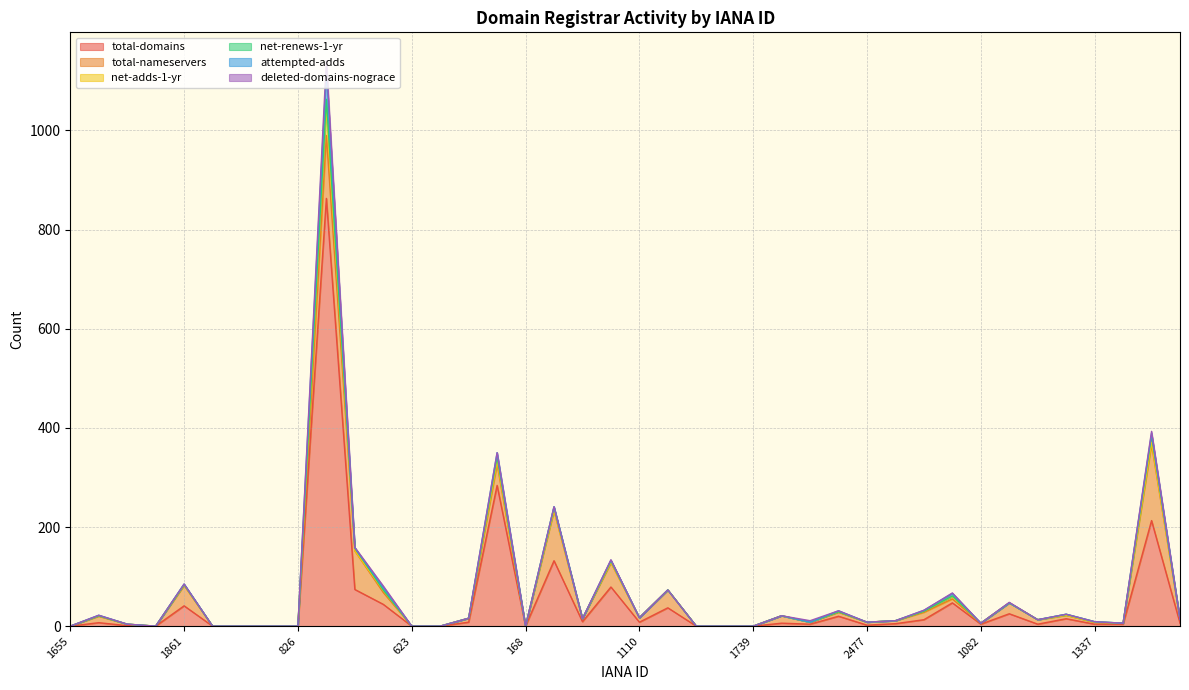

What is the maximum value for deleted-domains-nograce?

20